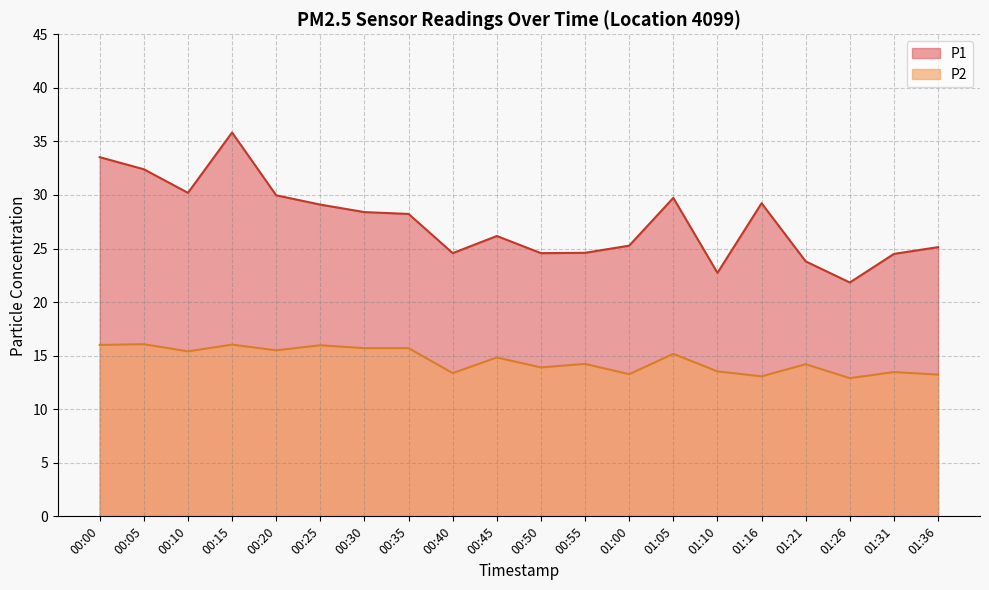

True or false: P2 and P1 cross at least once.

False